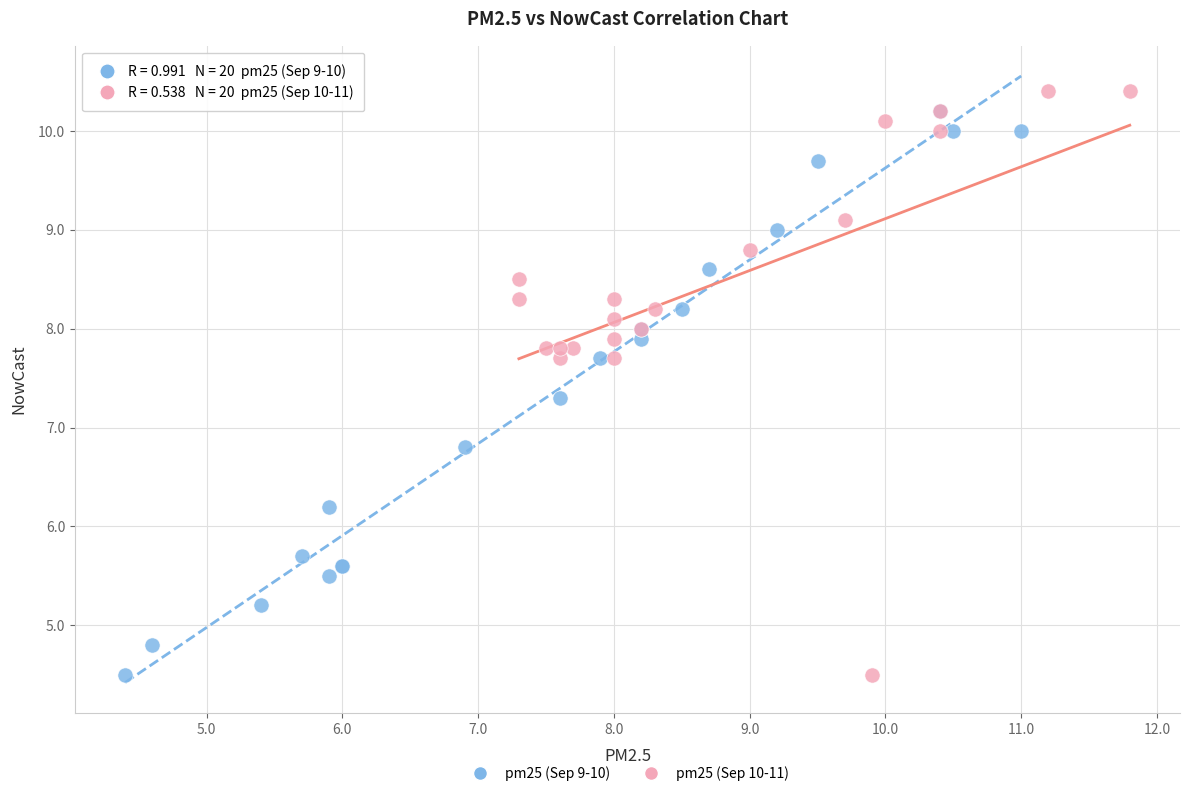

What are all the series names shown in the legend?

pm25 (Sep 9-10), pm25 (Sep 10-11)